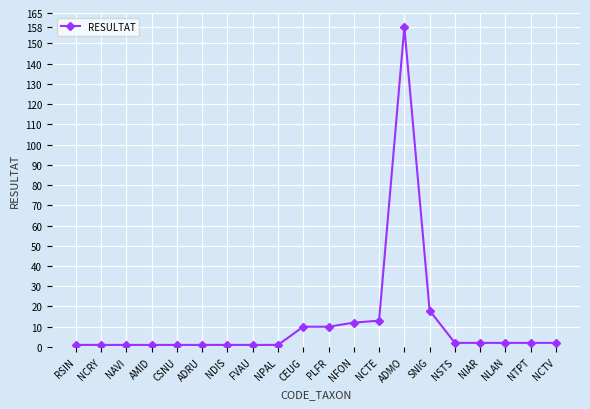

Does the chart have visible grid lines?

Yes